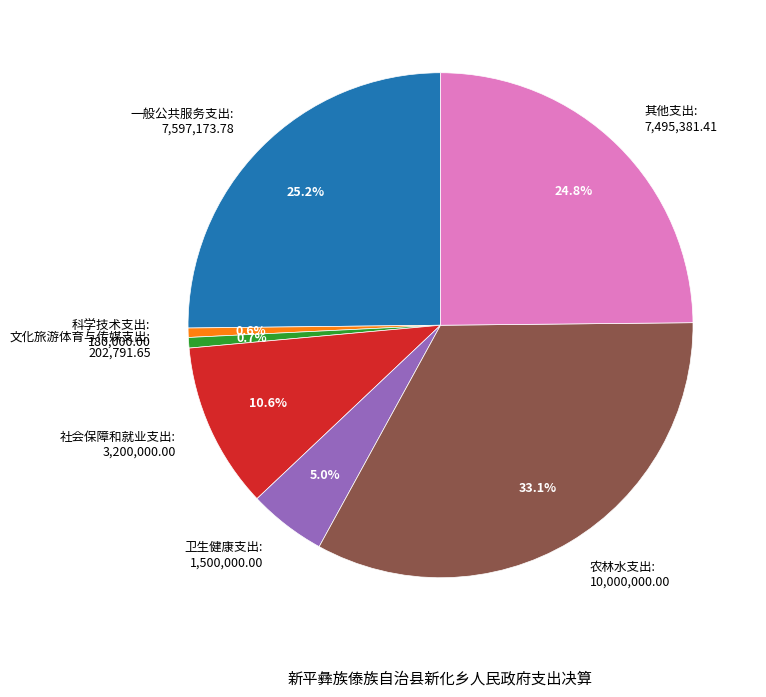

Is there a majority slice in this chart?

No